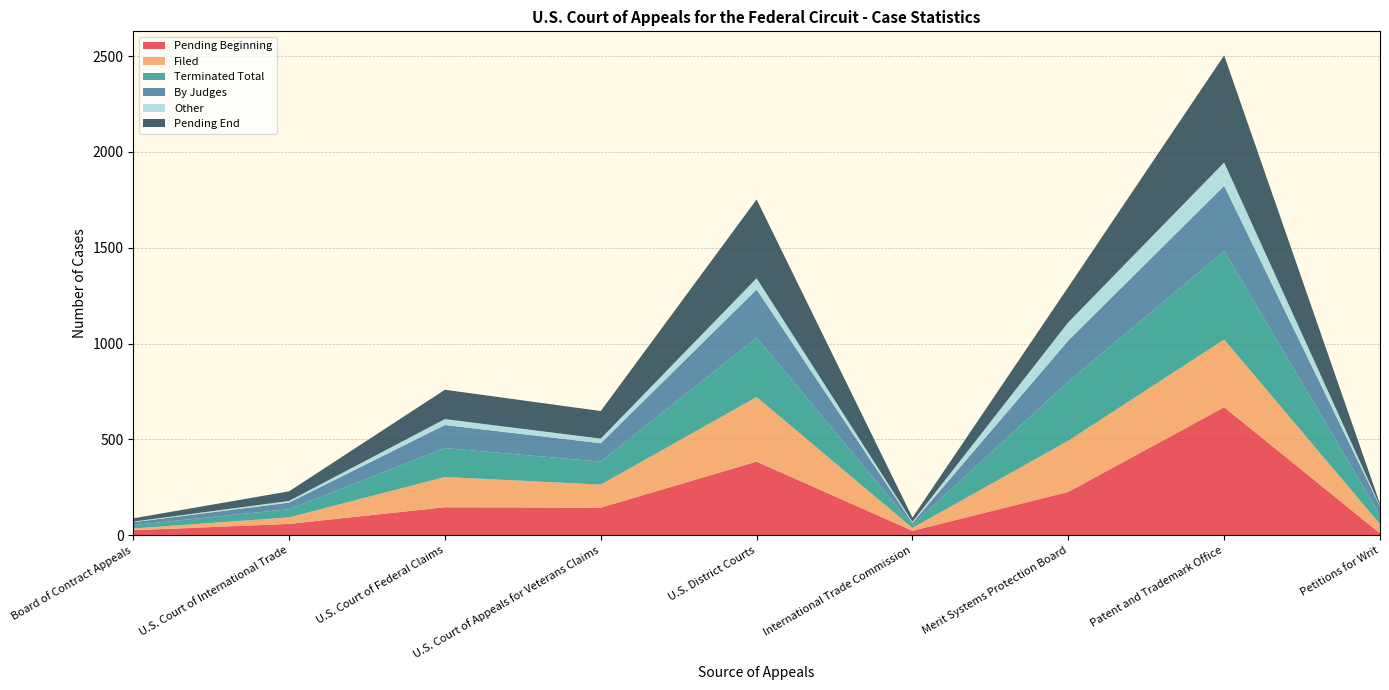

Reading left to right, extract all data points from this chart.

Pending Beginning: 26	59	146	144	384	23	226	668	10
Filed: 9	34	158	120	337	15	267	353	48
Terminated Total: 18	43	151	120	310	16	309	462	48
By Judges: 15	34	120	96	251	10	214	340	44
Other: 3	9	31	24	59	6	95	122	4
Pending End: 17	50	153	144	411	22	184	559	10